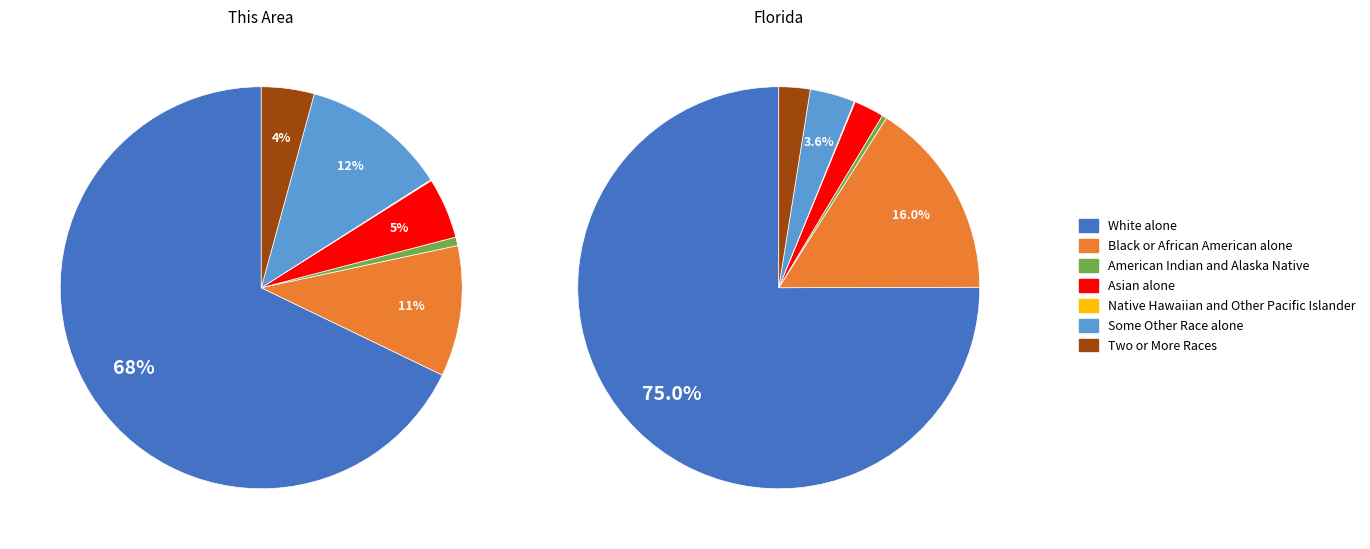

What percentage do Some Other Race alone and Native Hawaiian and Other Pacific Islander together represent?

11.8%